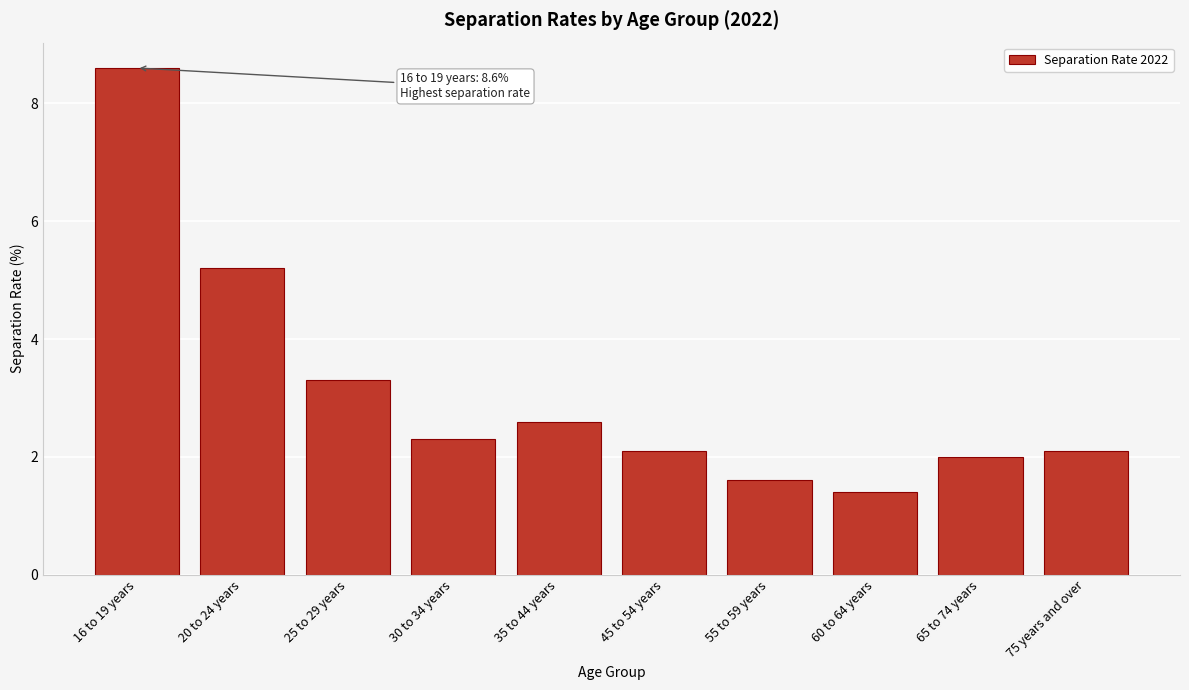

Reading left to right, list all the values displayed in this chart.

16 to 19 years=8.6	20 to 24 years=5.2	25 to 29 years=3.3	30 to 34 years=2.3	35 to 44 years=2.6	45 to 54 years=2.1	55 to 59 years=1.6	60 to 64 years=1.4	65 to 74 years=2.0	75 years and over=2.1